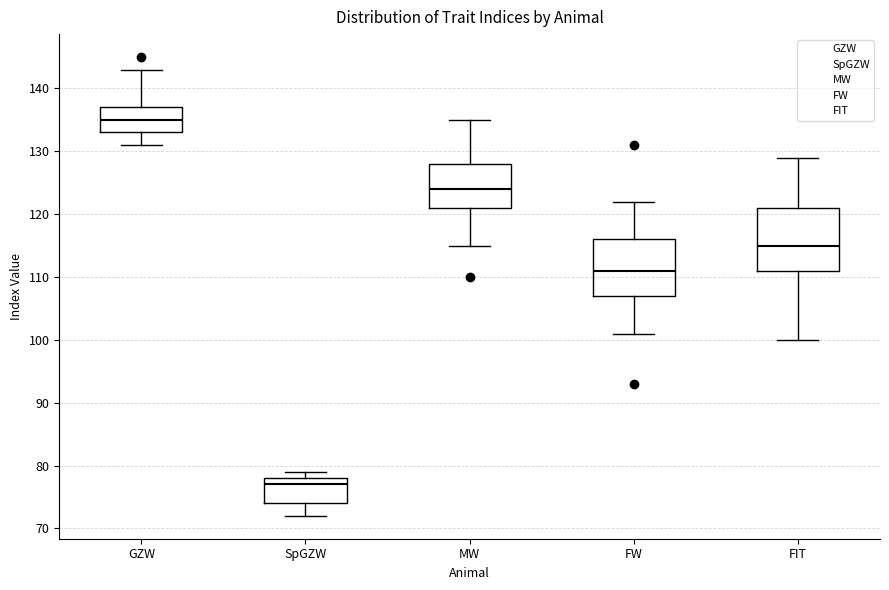

Which box is the tallest, from its lower edge to its upper edge?

FIT